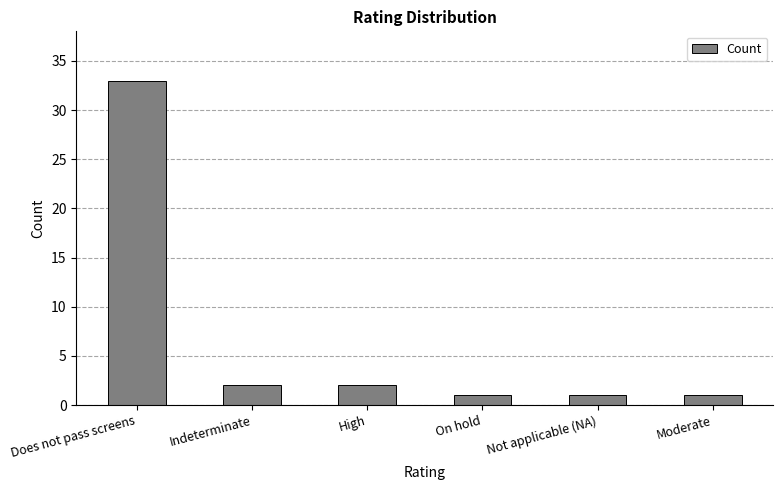

What is the value of the 5th bar from the left?

1